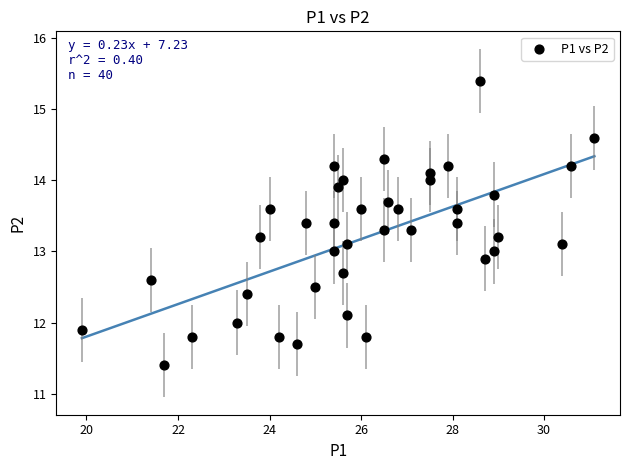

What is the range of Y values (max minus min)?

4.0